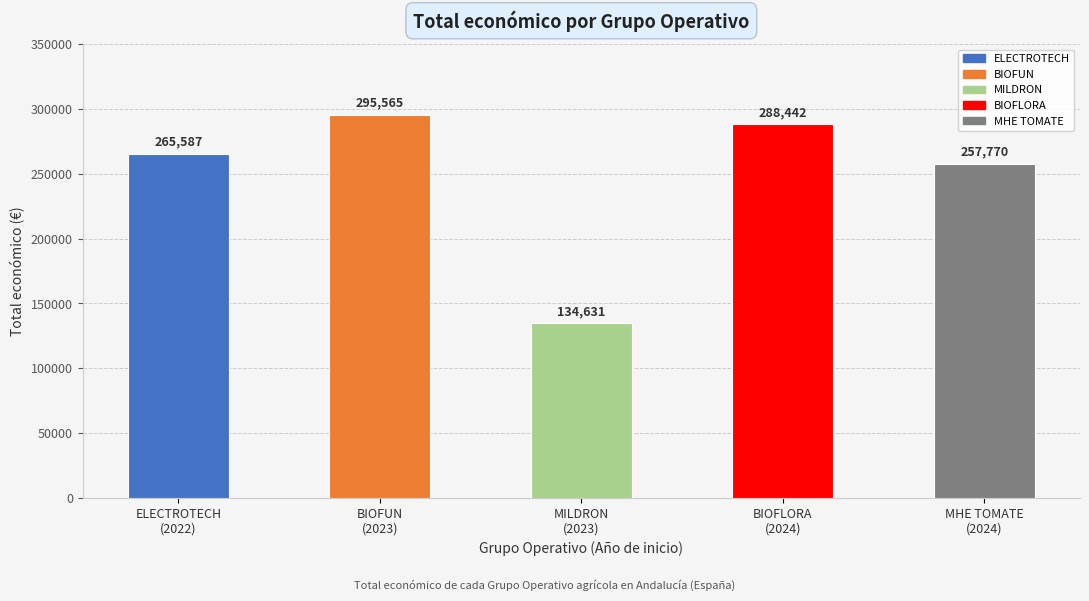

List the labels in order of value, largest first.

BIOFUN
(2023), BIOFLORA
(2024), ELECTROTECH
(2022), MHE TOMATE
(2024), MILDRON
(2023)